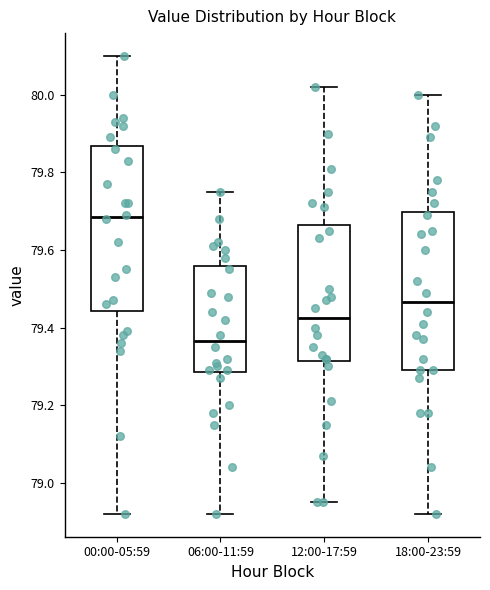

Reading left to right, read every box against the y-axis: the position of its median line, the range the box covers, and the ends of its whiskers. The values are not printed on the chart, so give them approximately, as read against the axis.

00:00-05:59: median 79.68, box 79.44 to 79.86, whiskers 78.92 to 80.10
06:00-11:59: median 79.36, box 79.28 to 79.56, whiskers 78.92 to 79.76
12:00-17:59: median 79.42, box 79.32 to 79.66, whiskers 78.96 to 80.02
18:00-23:59: median 79.46, box 79.30 to 79.70, whiskers 78.92 to 80.00